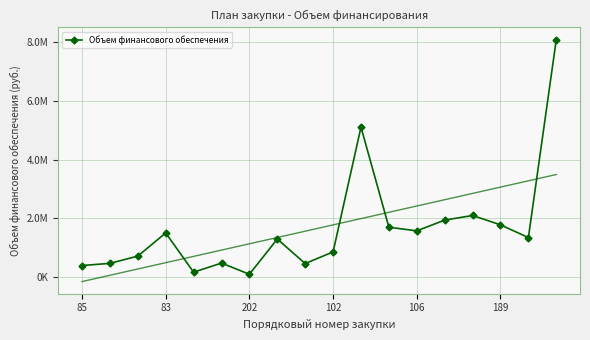

What is the greatest value displayed?

8074706.9